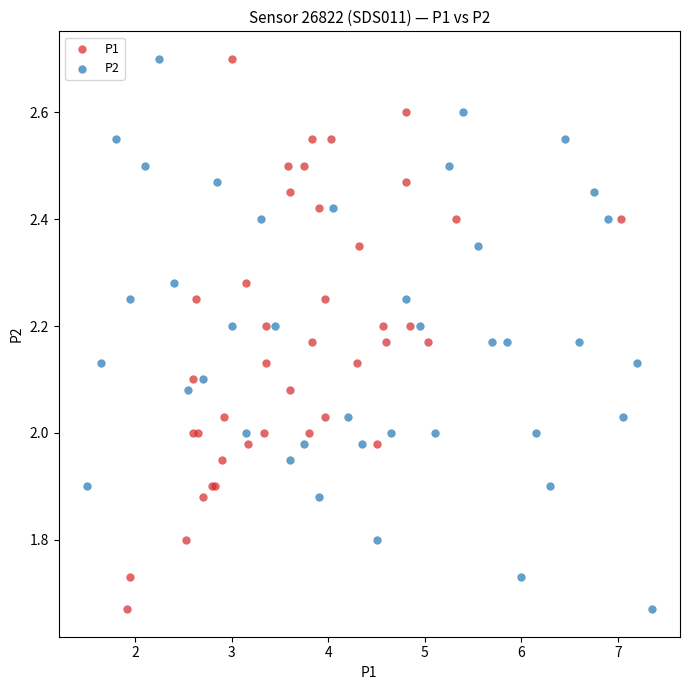

What are all the series names shown in the legend?

P1, P2